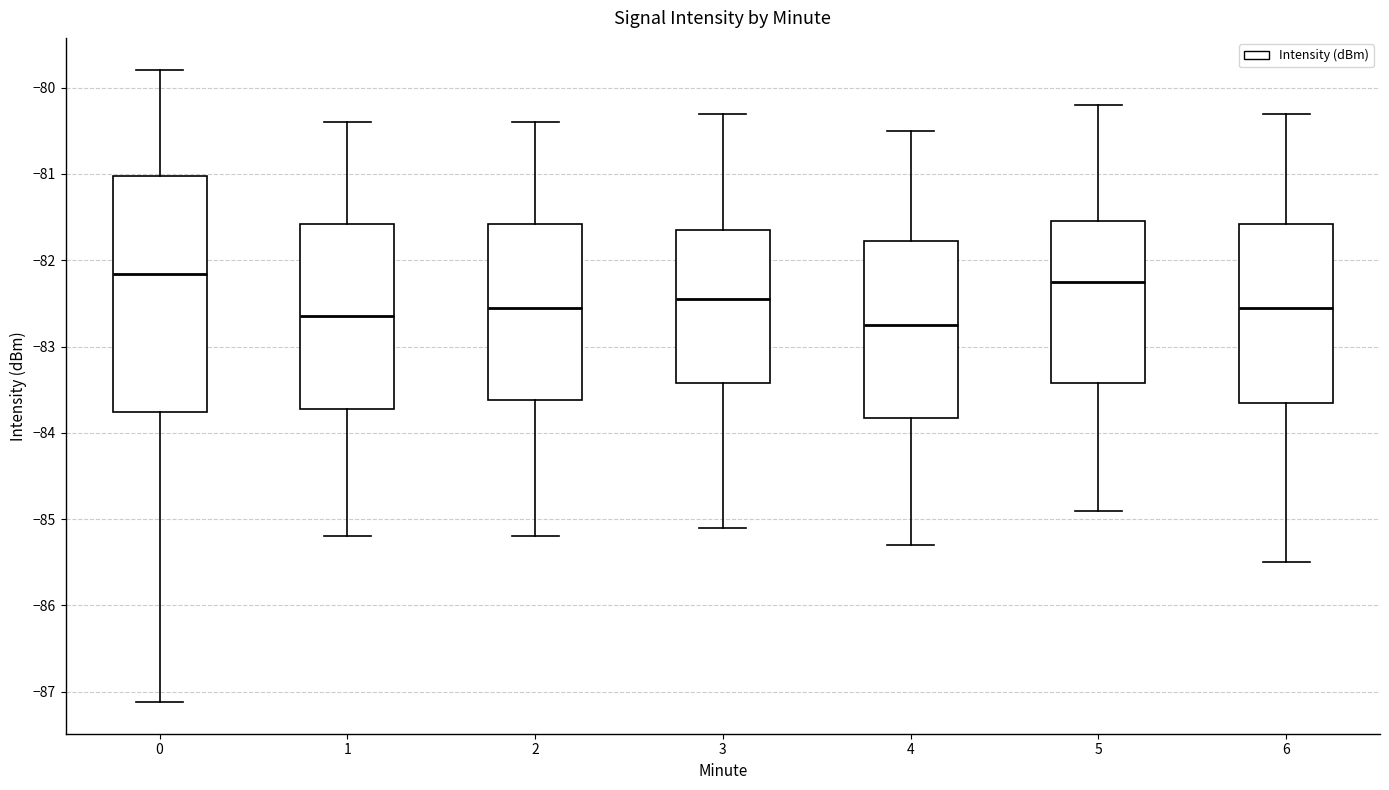

Reading left to right, read every box against the y-axis: the position of its median line, the range the box covers, and the ends of its whiskers. The values are not printed on the chart, so give them approximately, as read against the axis.

0: median -82.2, box -83.8 to -81.0, whiskers -87.1 to -79.8
1: median -82.6, box -83.7 to -81.6, whiskers -85.2 to -80.4
2: median -82.5, box -83.6 to -81.6, whiskers -85.2 to -80.4
3: median -82.4, box -83.4 to -81.6, whiskers -85.1 to -80.3
4: median -82.7, box -83.8 to -81.8, whiskers -85.3 to -80.5
5: median -82.2, box -83.4 to -81.5, whiskers -84.9 to -80.2
6: median -82.5, box -83.6 to -81.6, whiskers -85.5 to -80.3